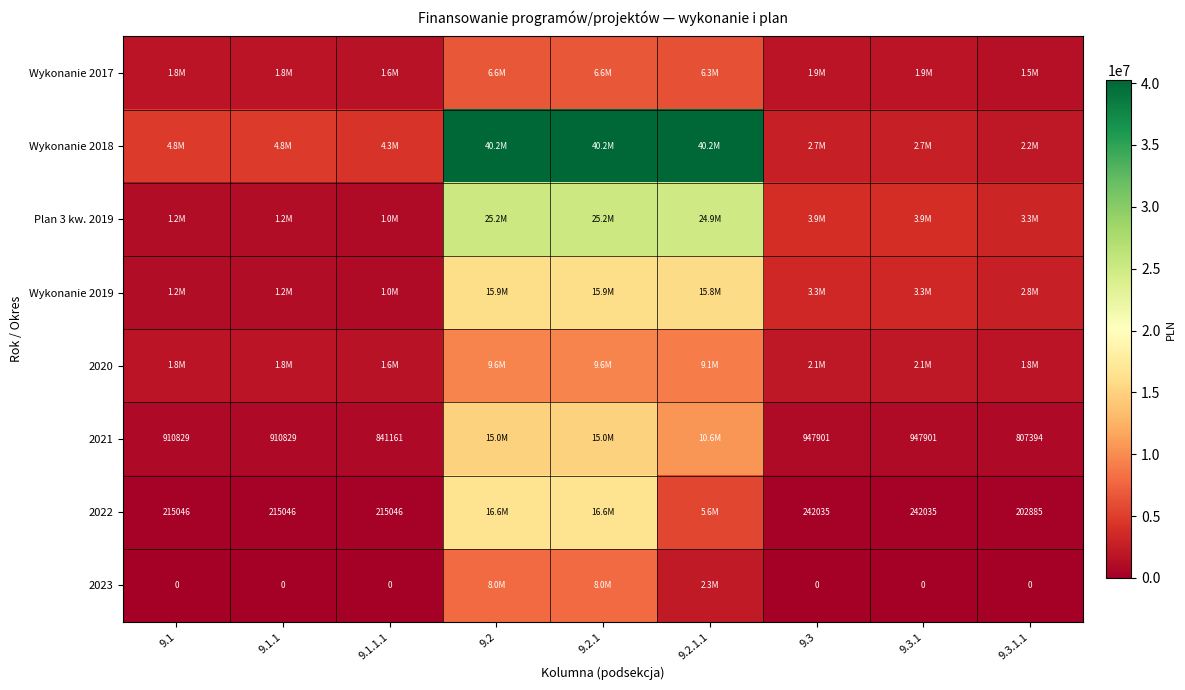

What is the maximum value shown in the chart?

40221517.6